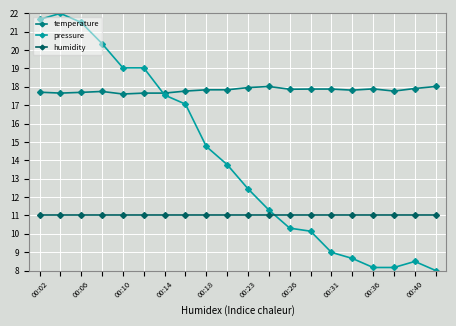

True or false: pressure has more than 0 interior local peaks.

True